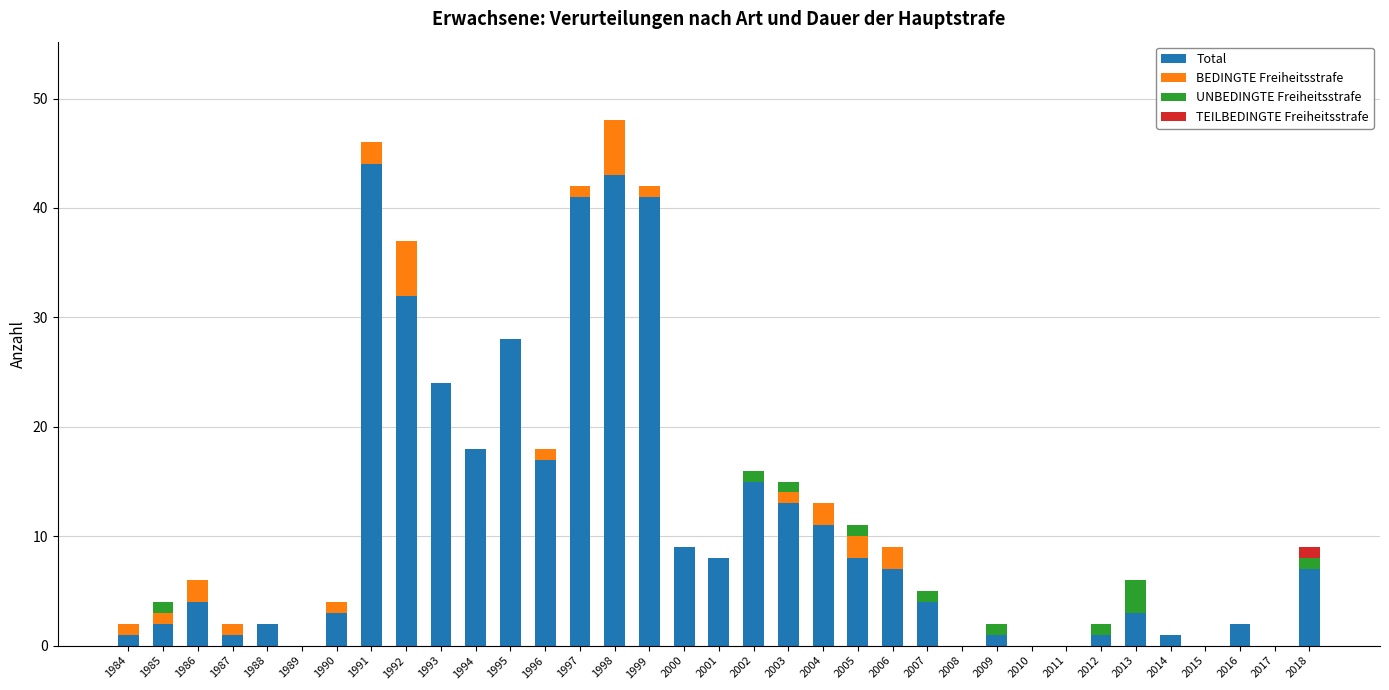

How many data points does each series have?

35